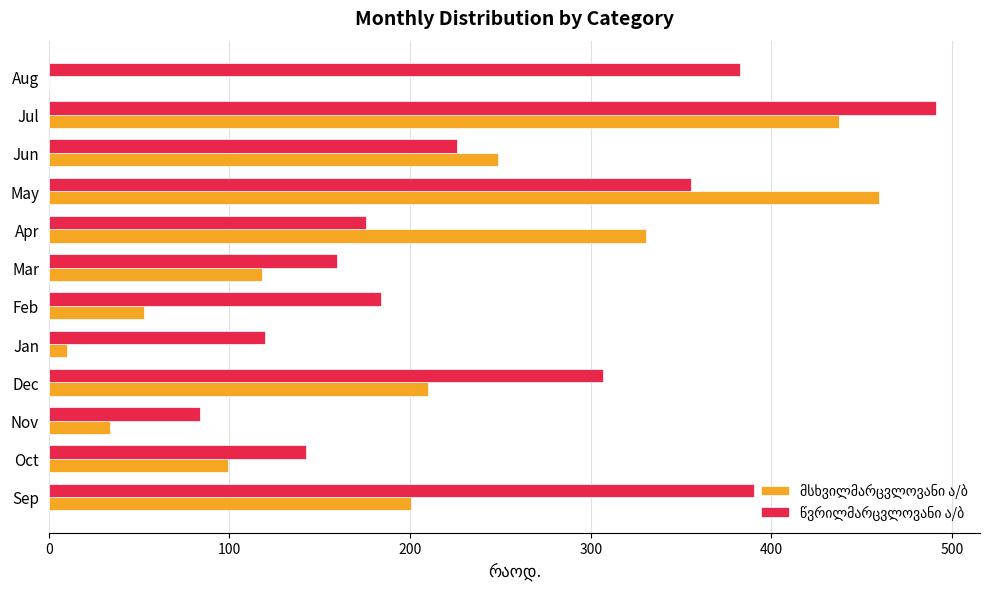

Which label corresponds to the largest value in the chart?

Jul